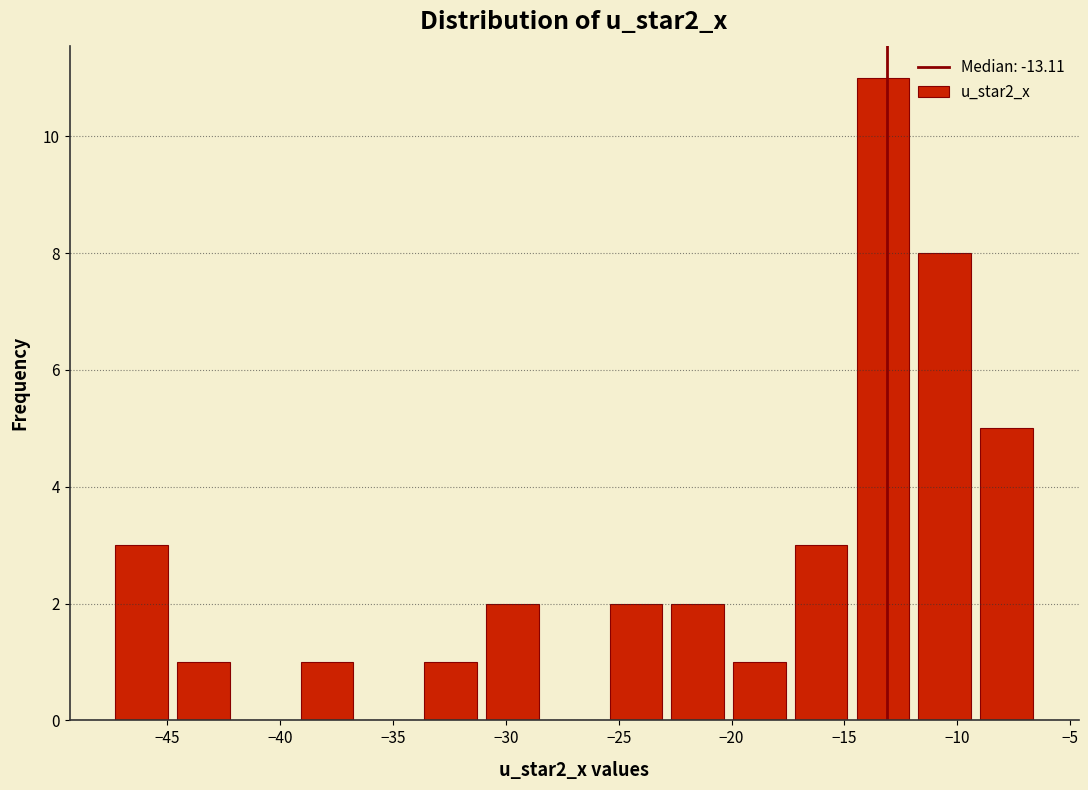

Which range on the x-axis has the tallest bar?

-14.5 to -12.0